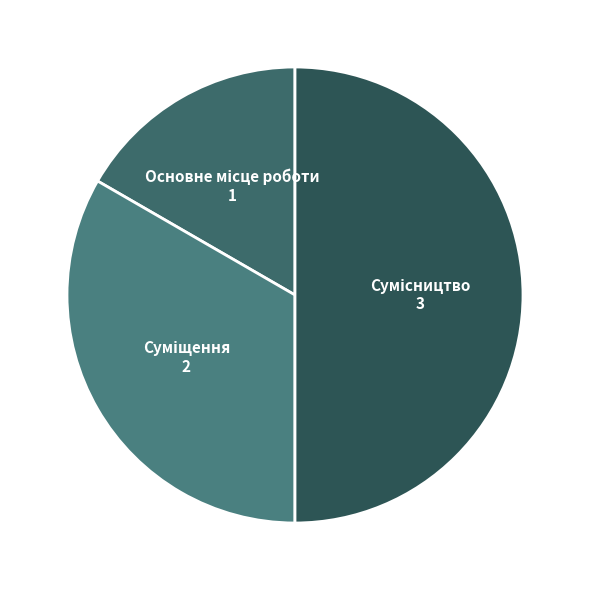

How many slices are in this pie chart?

3